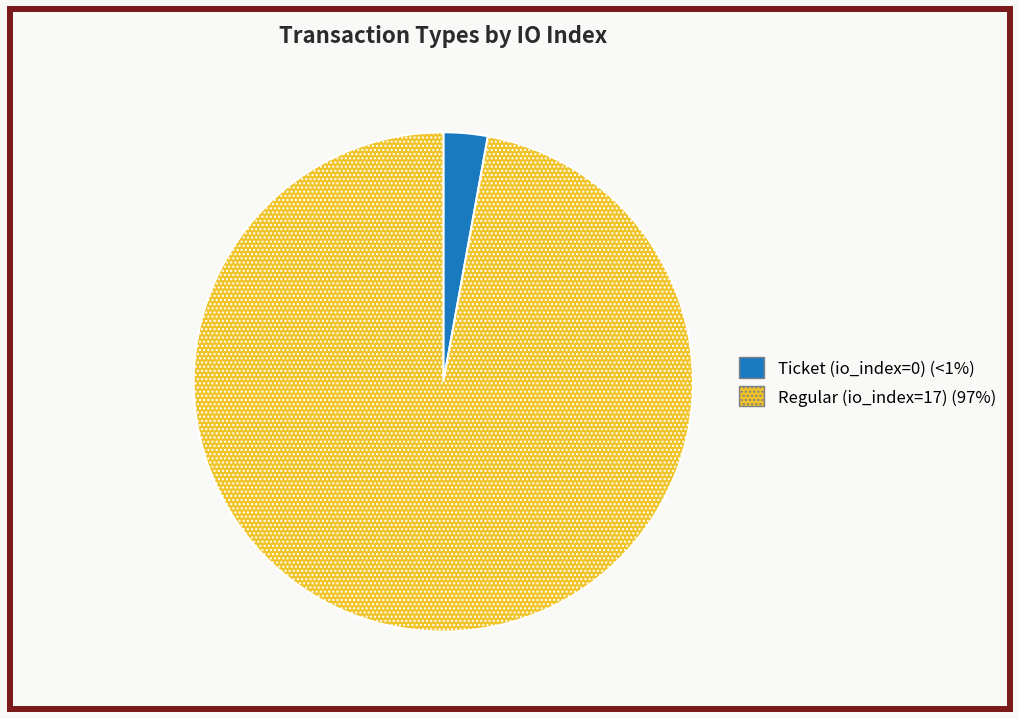

Which slice represents more than half of the pie?

Regular (io_index=17)